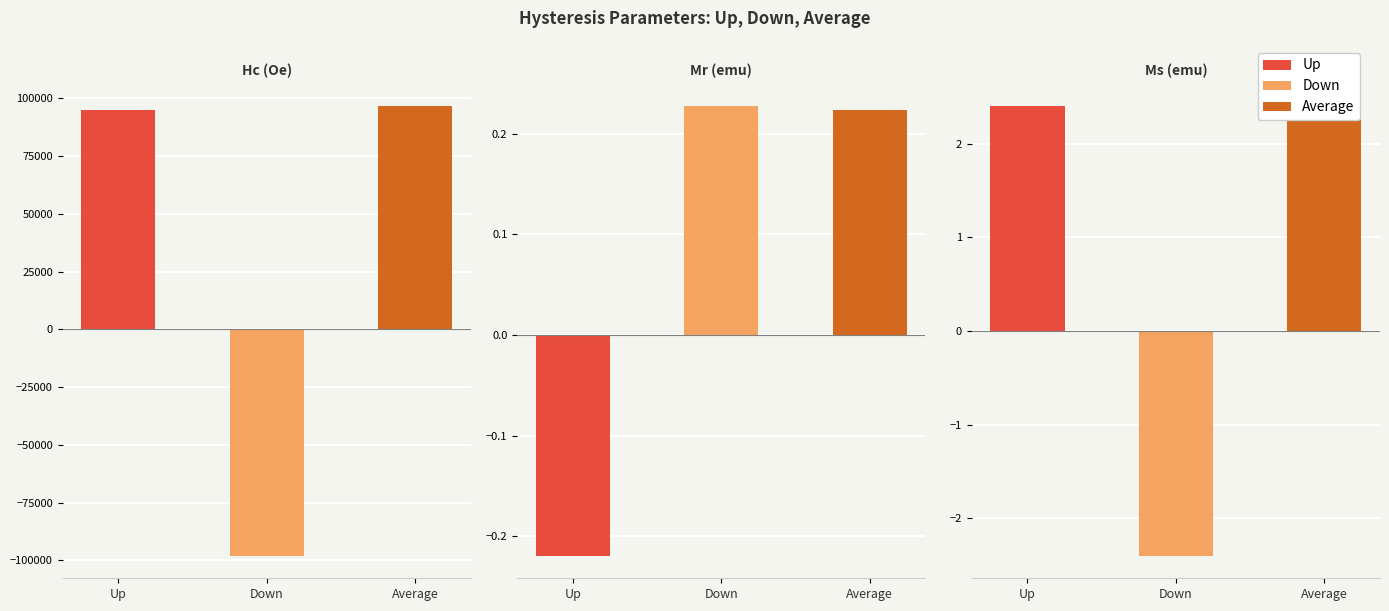

The Up series shows 2.4 at Ms (emu). True or false?

True